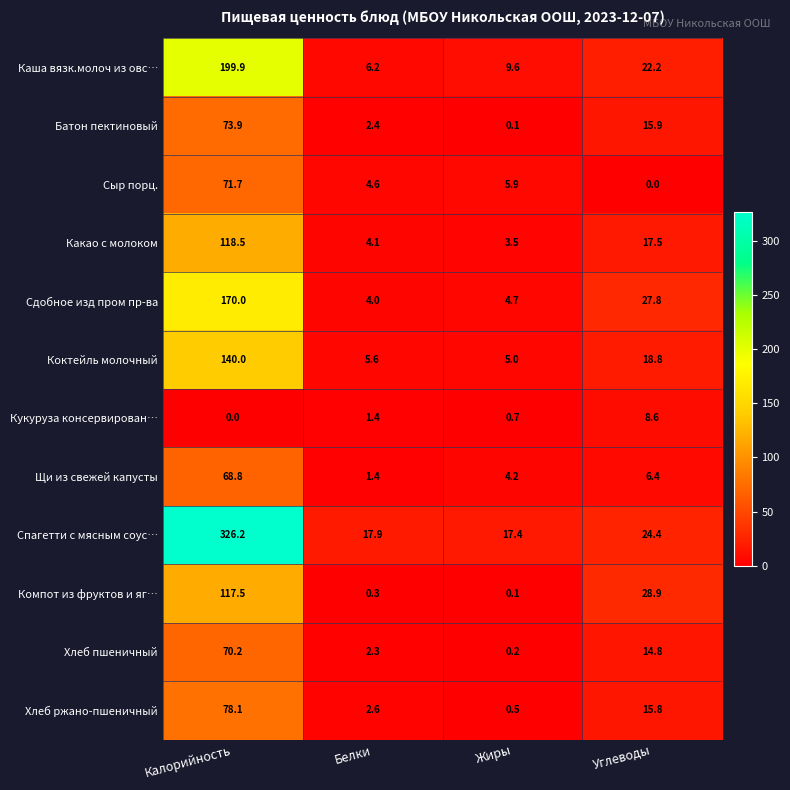

Which series has the widest spread of values?

Спагетти с мясным соус…